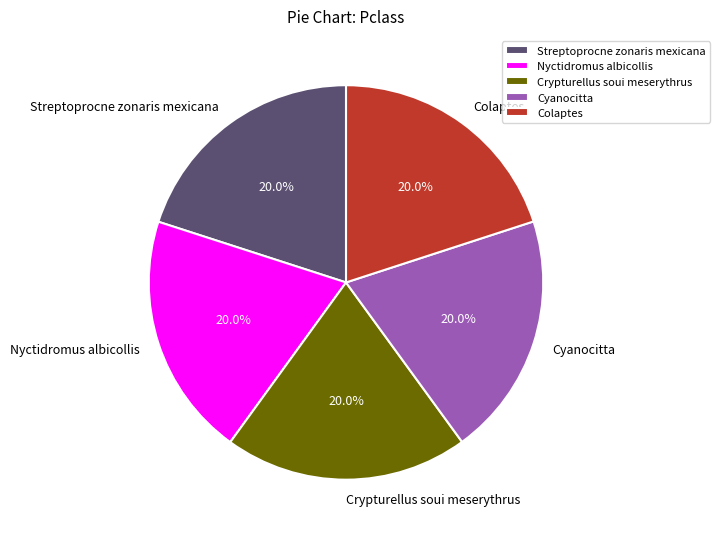

Is it true that Cyanocitta is 13% of the pie?

False